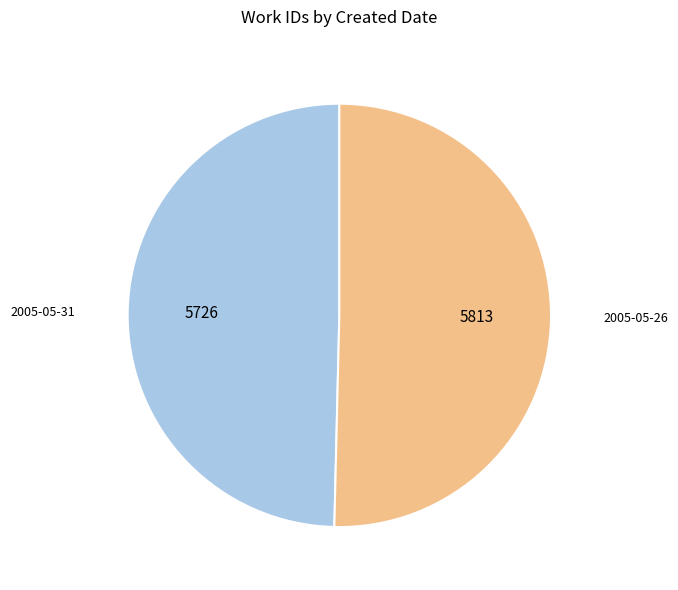

Which category has the smallest portion of the pie?

2005-05-31